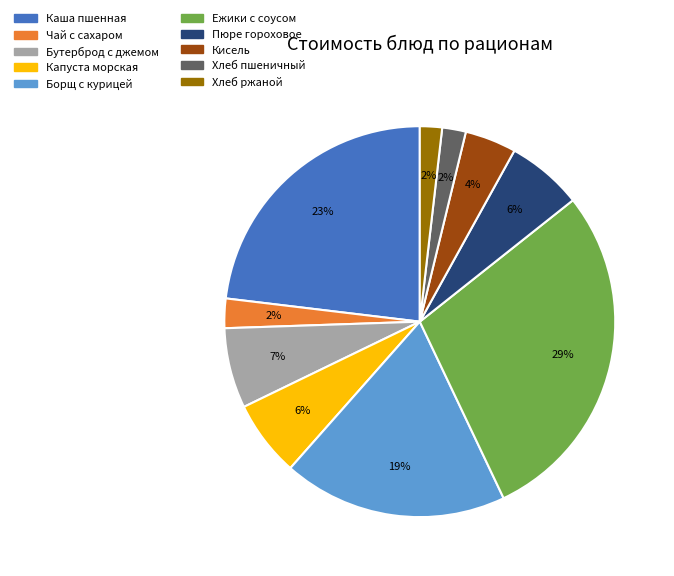

Is it true that Пюре гороховое is 1% of the pie?

False